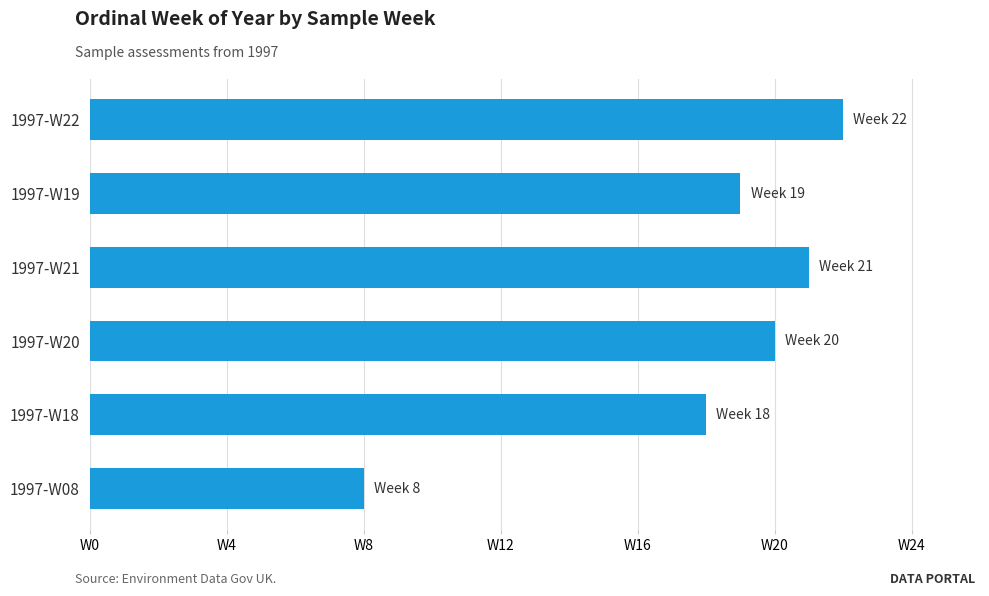

At which category does the chart reach its minimum across all series?

1997-W08